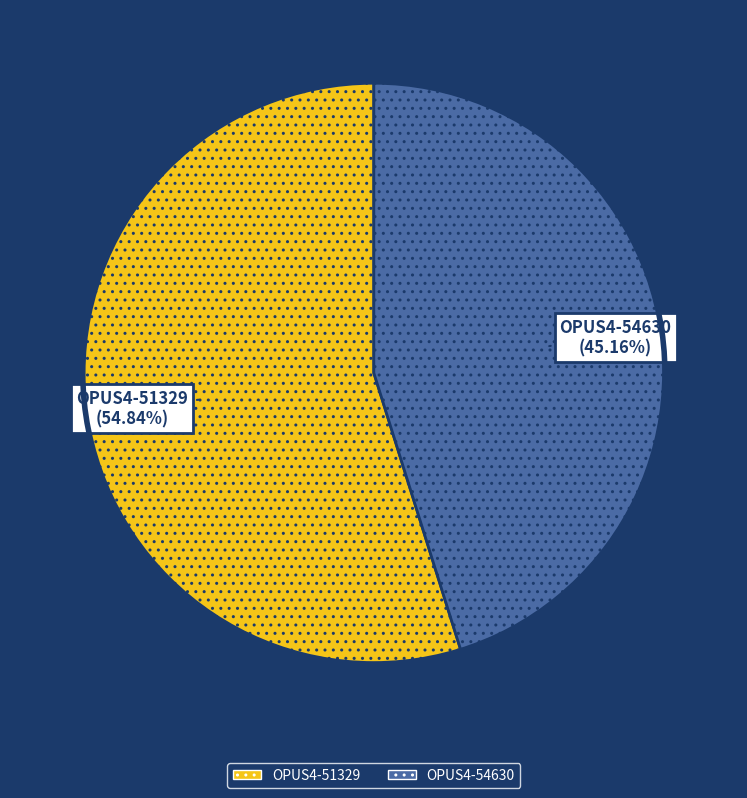

To the nearest percent, what is the difference between the OPUS4-54630 and OPUS4-51329 slice percentages?

10%